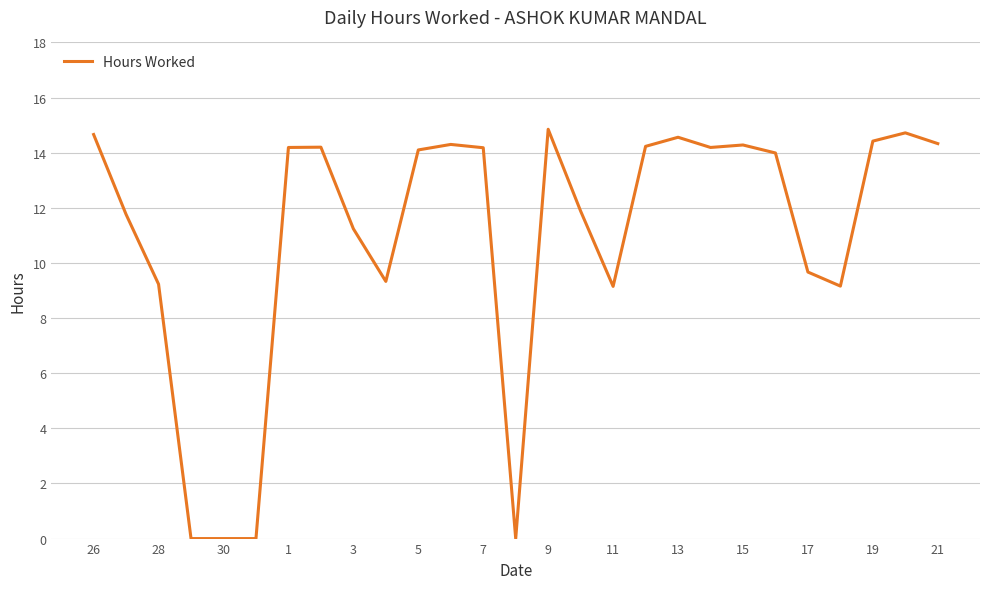

How many lines are shown in the chart?

1